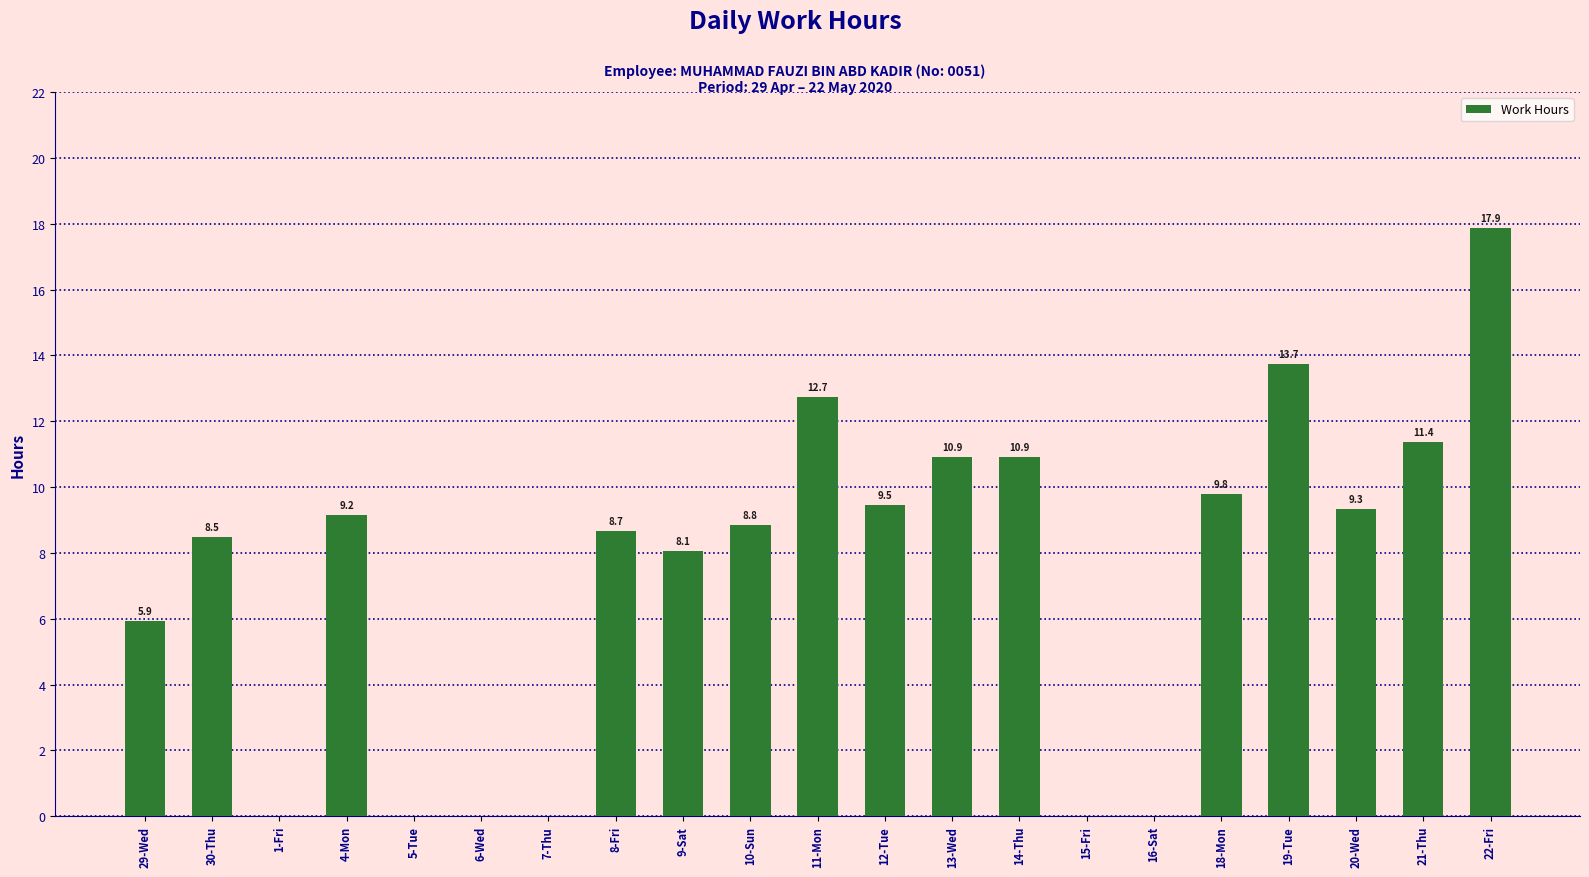

What is the maximum value shown in the chart?

17.9